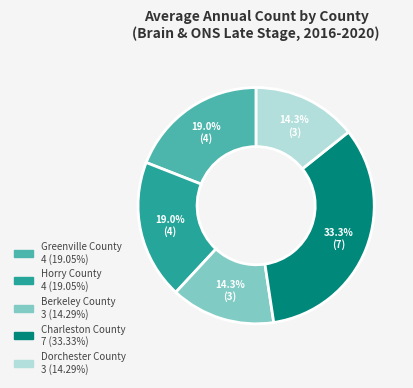

What is the ratio of the value at Horry County to the value at Charleston County?

0.6